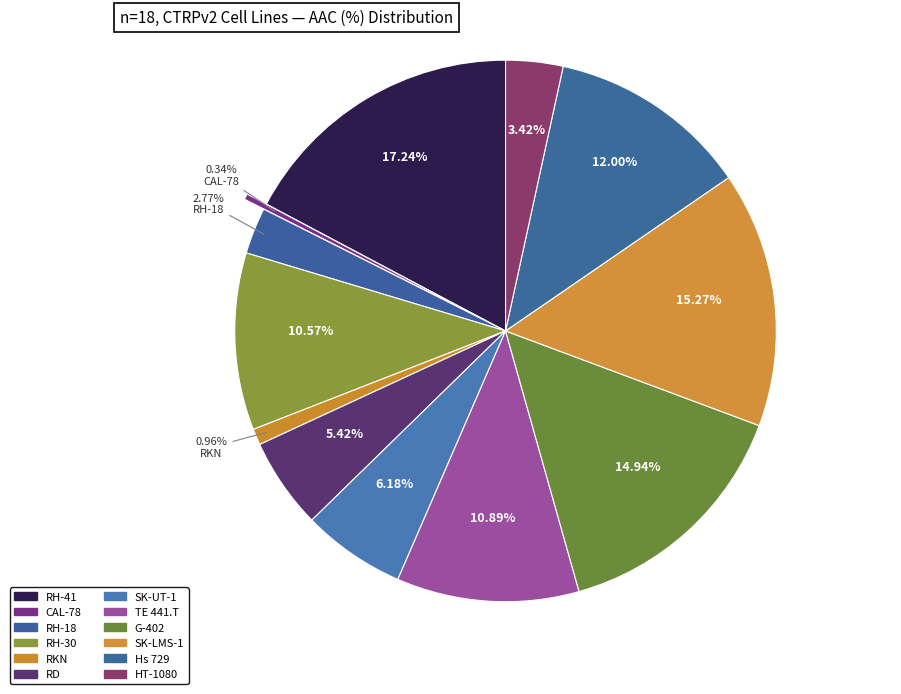

How many slices are in this pie chart?

12